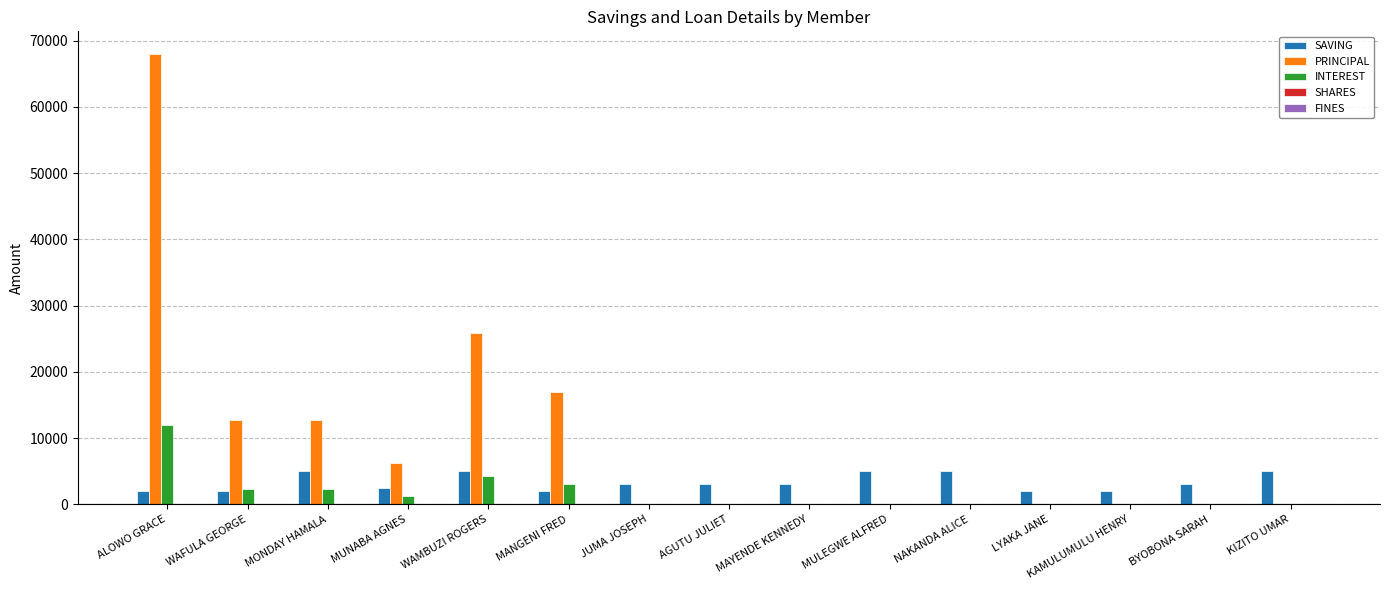

The value of PRINCIPAL at KIZITO UMAR is 0. True or false?

True